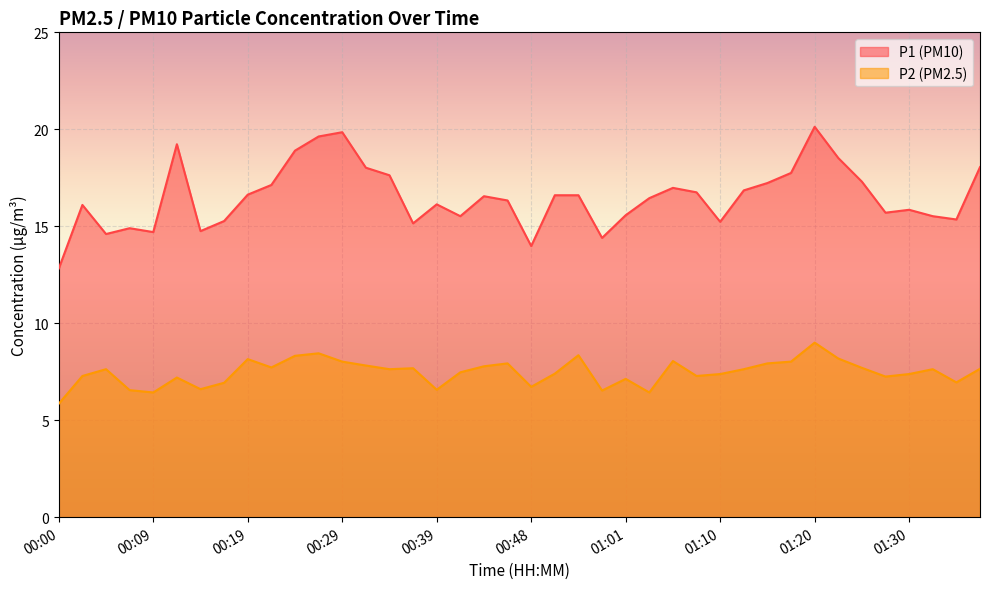

Which has a higher value, 00:34 or 01:13?

00:34